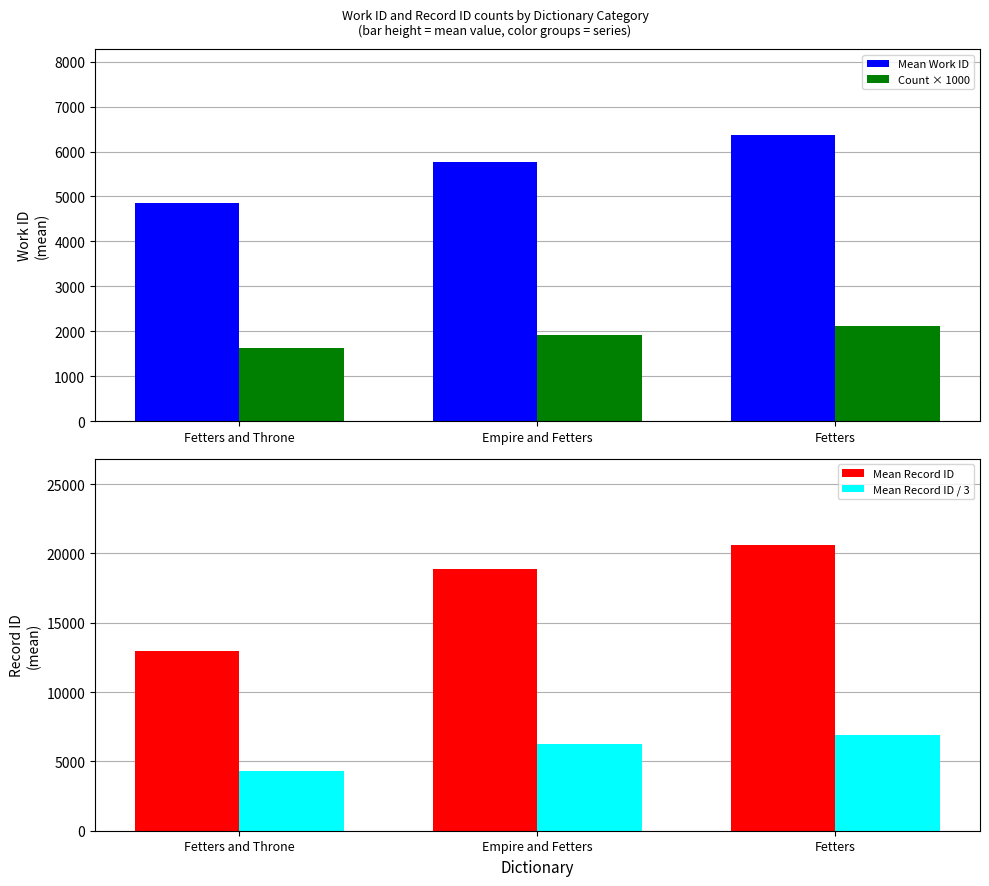

What is the label of the 2nd bar from the right?

Empire and Fetters